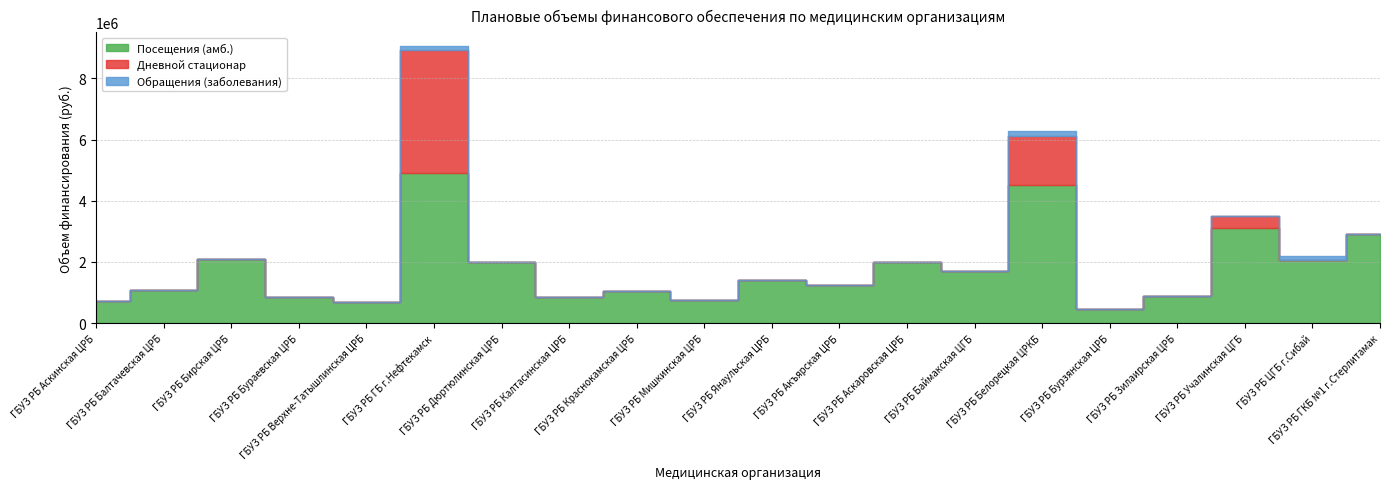

What is the label of the 4th point from the right?

ГБУЗ РБ Зилаирская ЦРБ